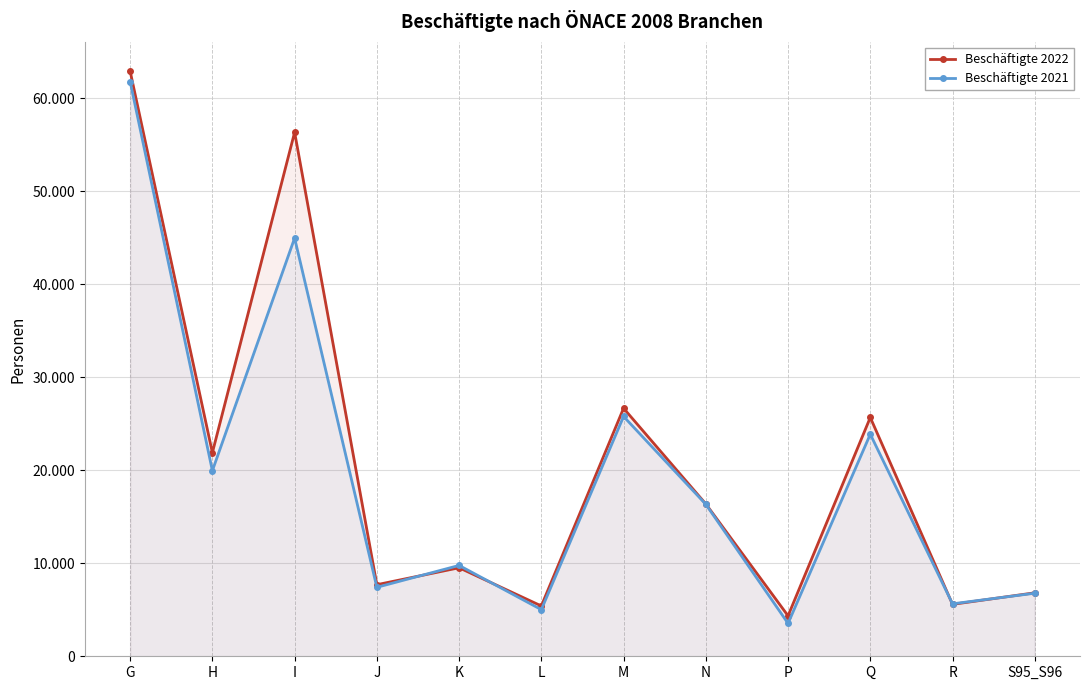

What is the greatest value displayed?

62889